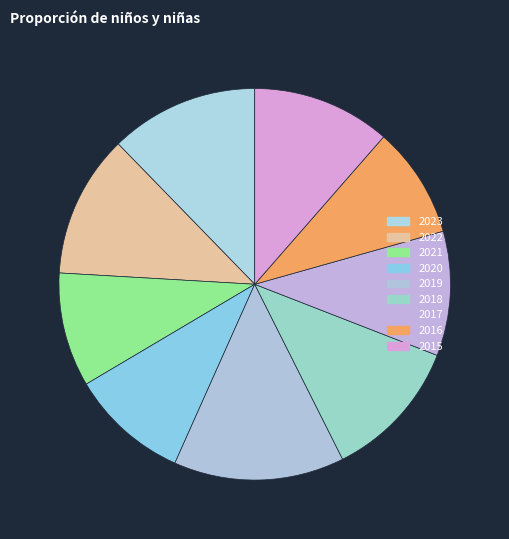

Which category has the biggest portion of the pie?

2019